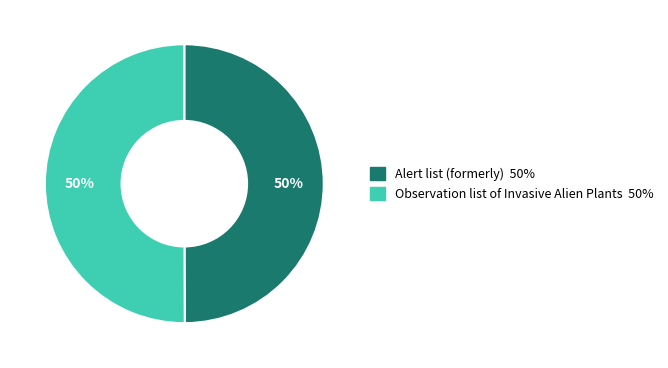

True or false: Alert list (formerly) accounts for 50% of the total.

True